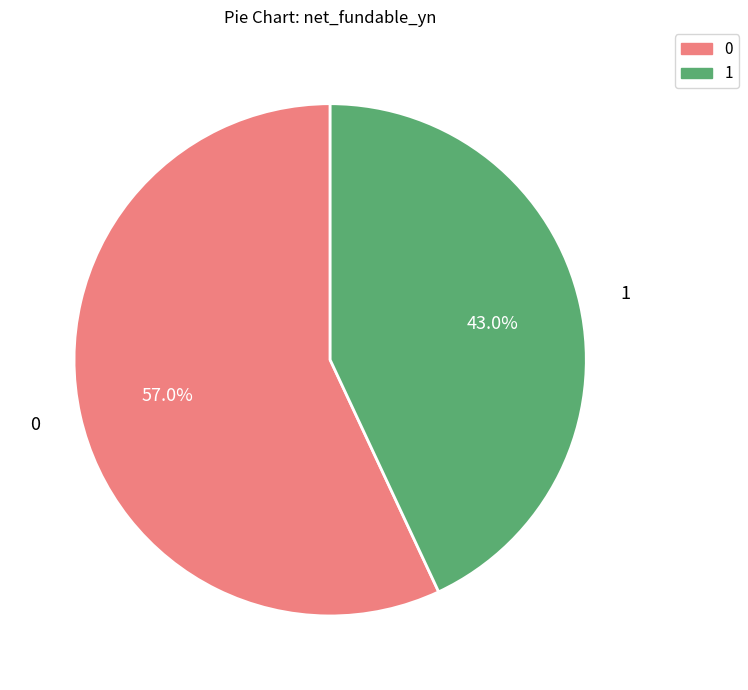

Count the number of slices in the pie.

2